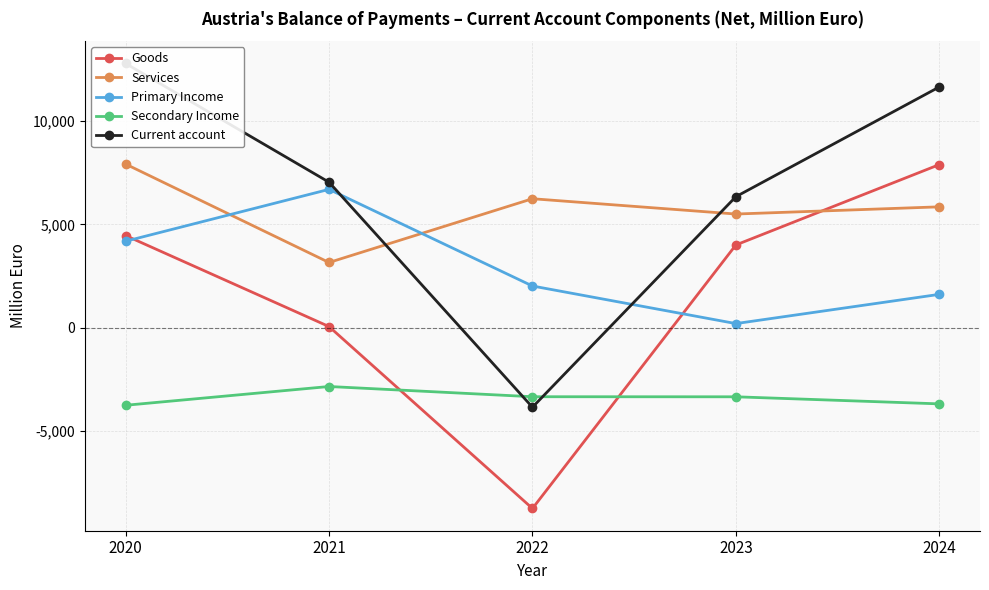

The Goods series shows 6658 at 2023. True or false?

False